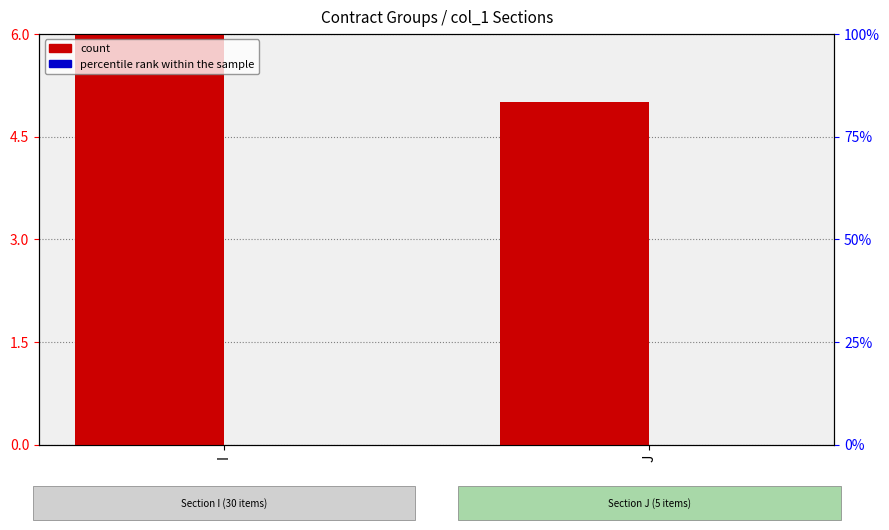

What value does the count series have at J?

5